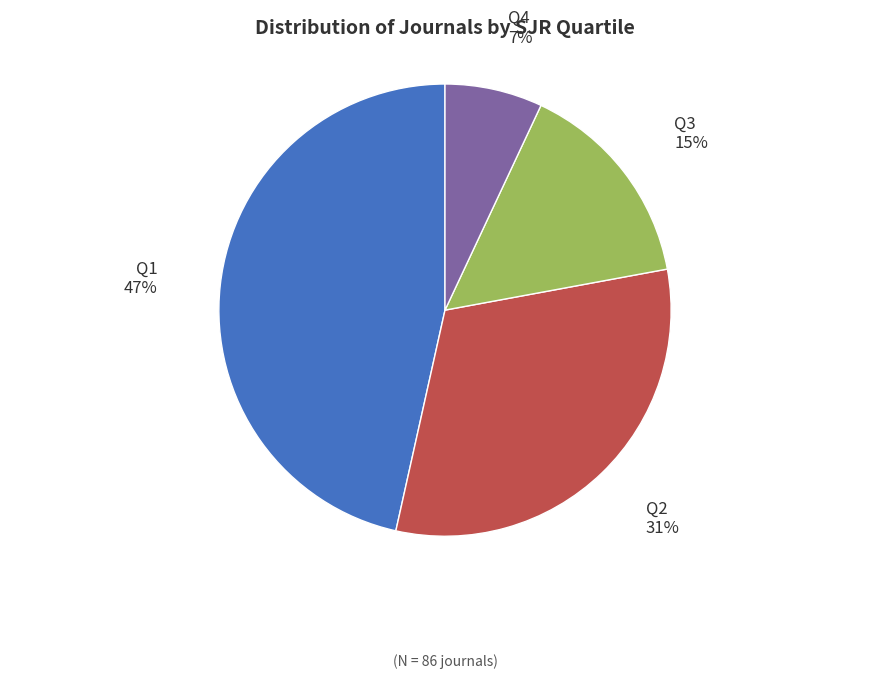

Which has a higher value, Q3 or Q2?

Q2